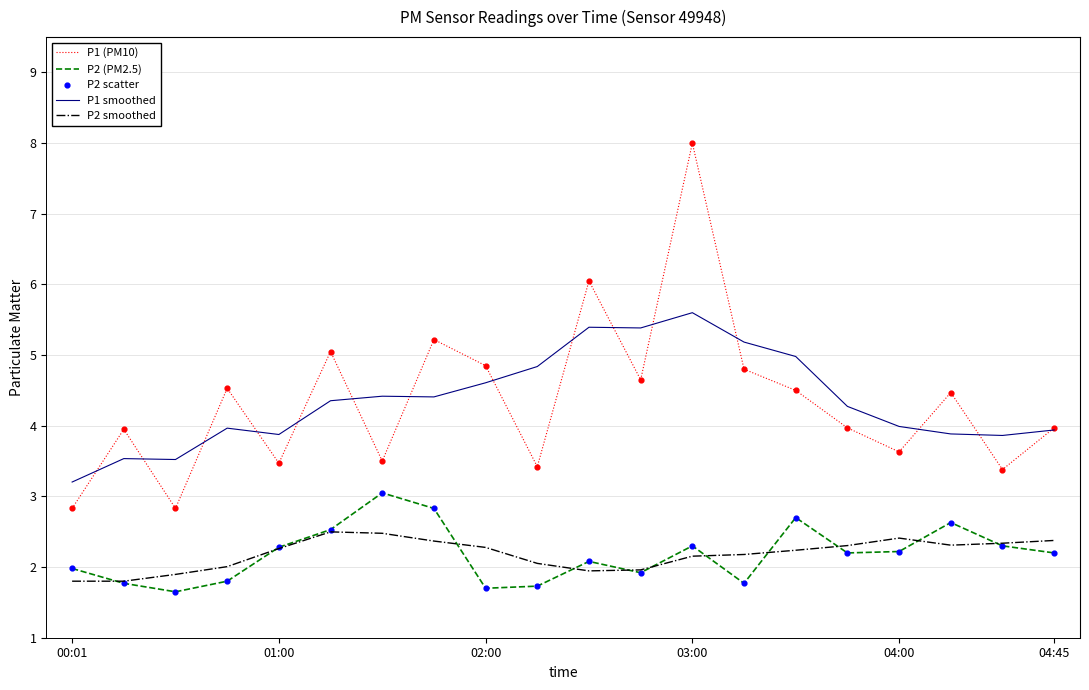

True or false: P2 smoothed and P1 smoothed cross at least once.

False